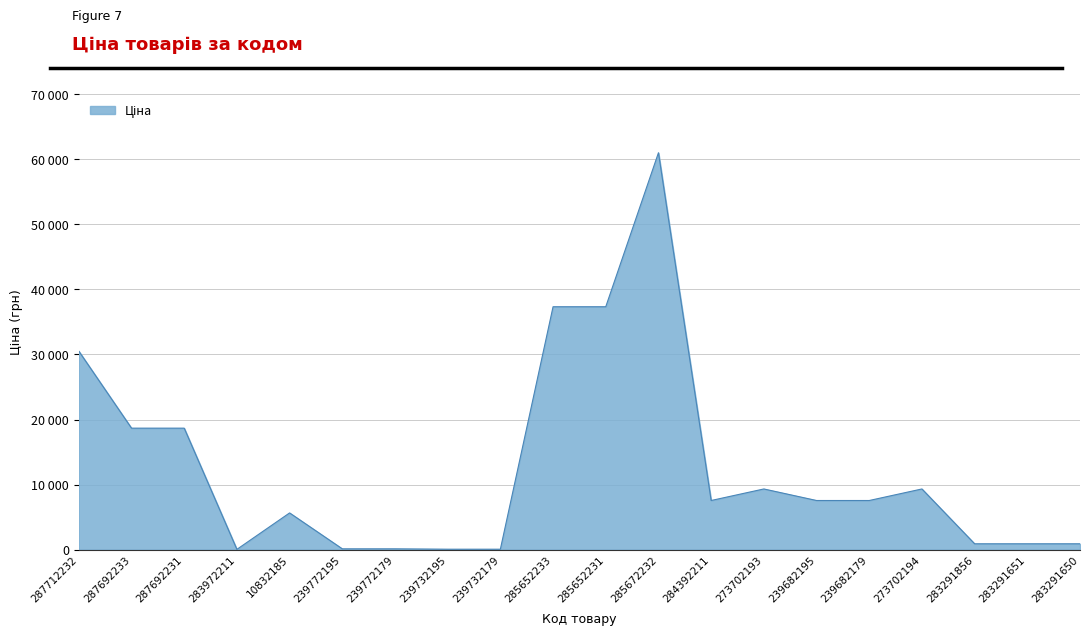

At which label does the data first exceed 7545?

287712232